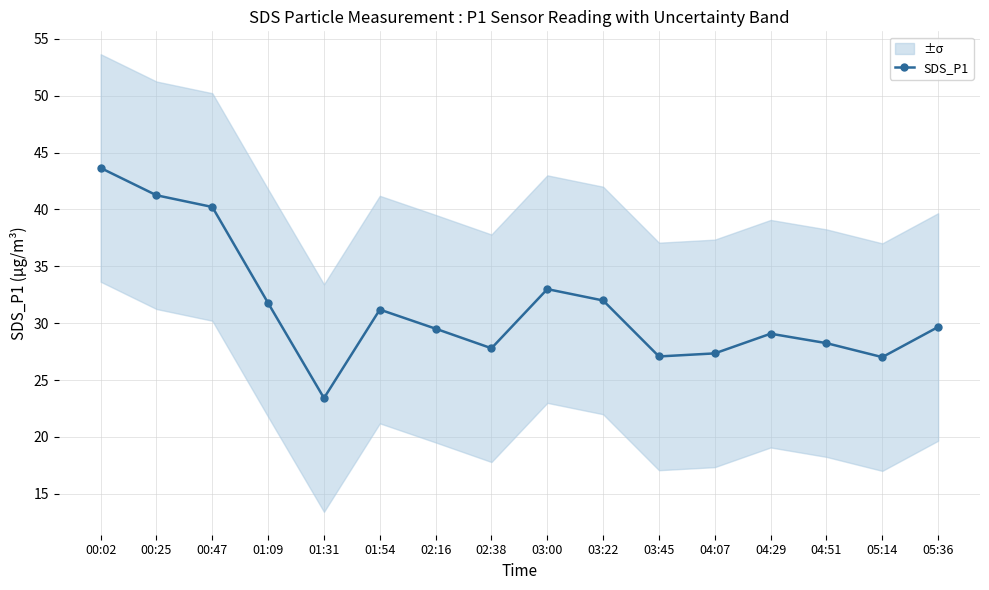

Does the chart have visible grid lines?

Yes